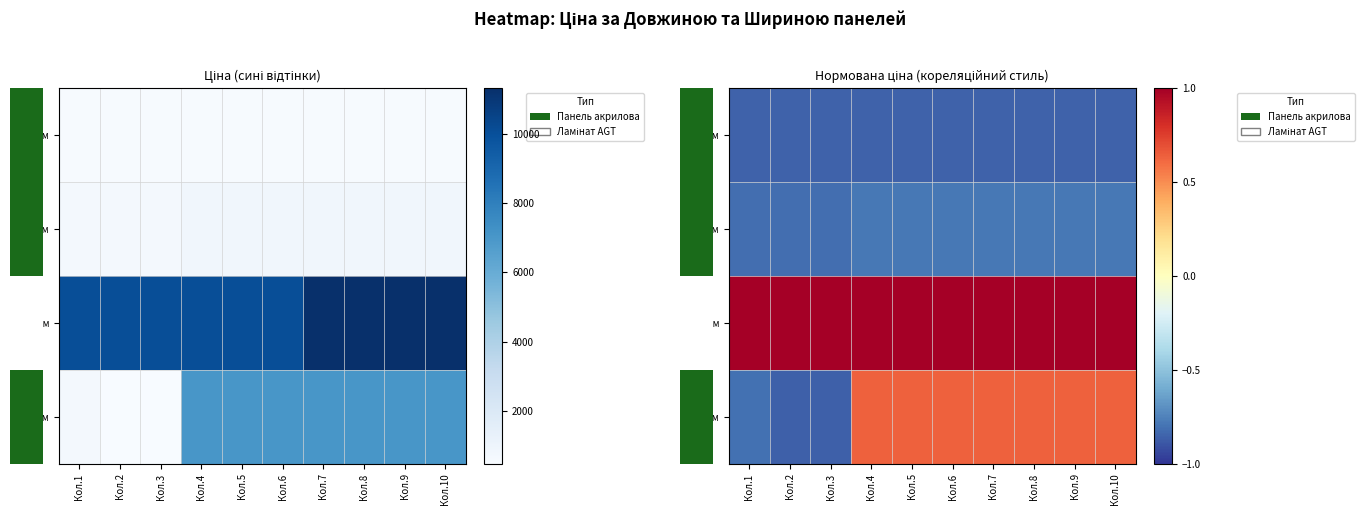

What is the minimum value shown in the chart?

-0.9